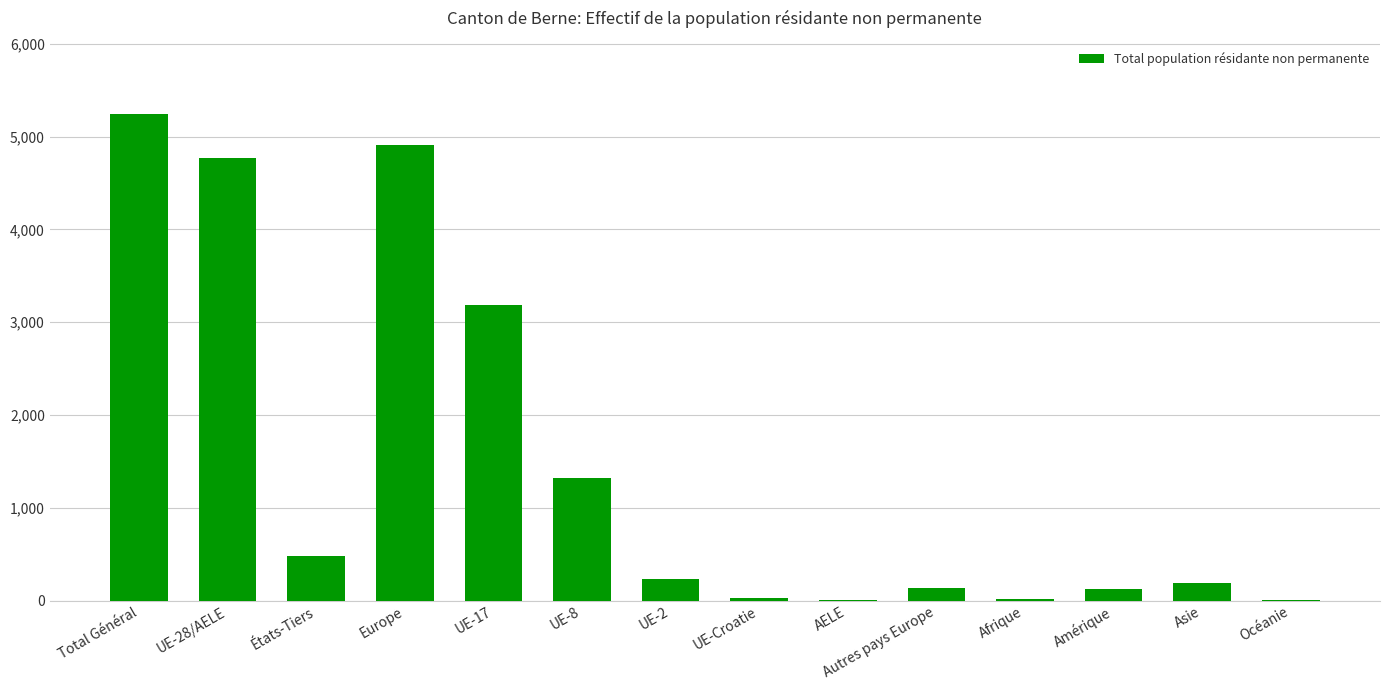

Where is the data nearest to the value 2625?

UE-17